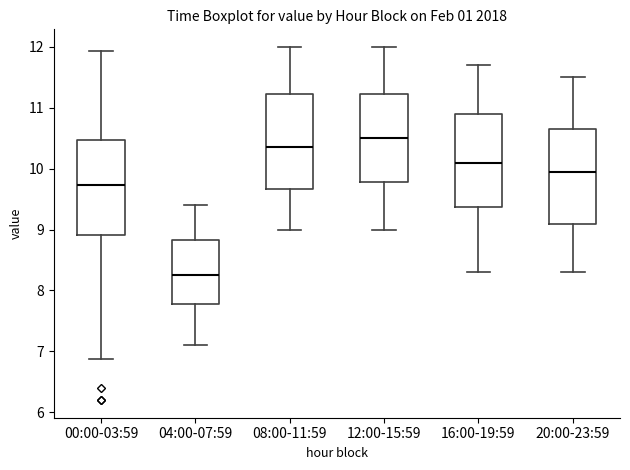

Reading left to right, transcribe this box plot: for each box, give where its median line is, the range the box spans, and where its two whiskers end, as read against the y-axis. The values are not printed on the chart, so give them approximately, as read against the axis.

00:00-03:59: median 9.7, box 8.9 to 10.5, whiskers 6.9 to 11.9
04:00-07:59: median 8.3, box 7.8 to 8.8, whiskers 7.1 to 9.4
08:00-11:59: median 10.4, box 9.7 to 11.2, whiskers 9.0 to 12.0
12:00-15:59: median 10.5, box 9.8 to 11.2, whiskers 9.0 to 12.0
16:00-19:59: median 10.1, box 9.4 to 10.9, whiskers 8.3 to 11.7
20:00-23:59: median 10.0, box 9.1 to 10.7, whiskers 8.3 to 11.5